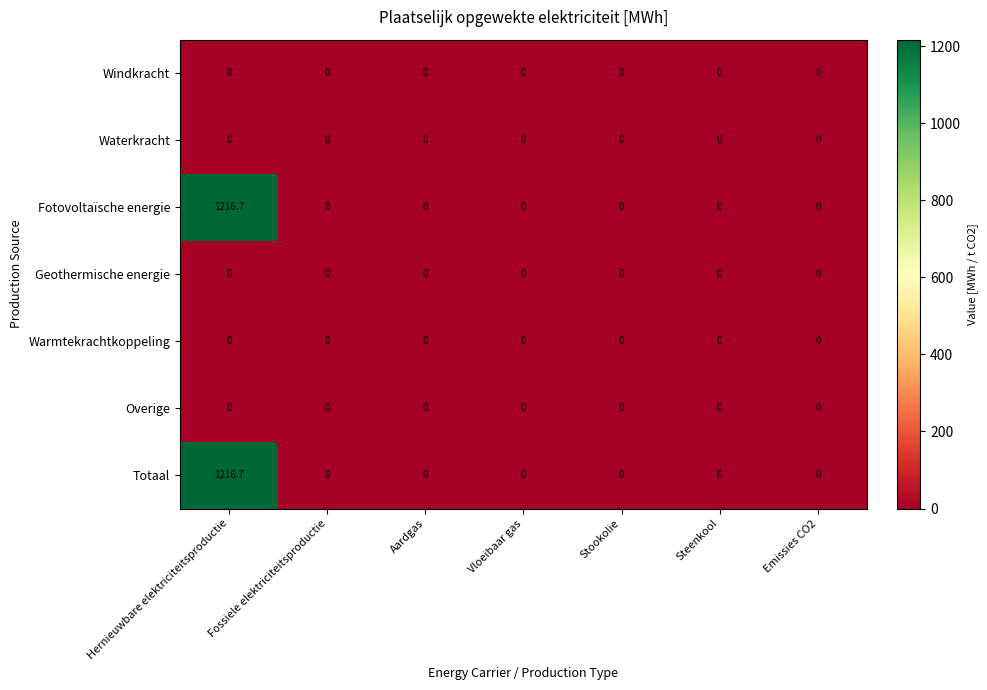

The value of Totaal at Fossiele elektriciteitsproductie is -413.4. True or false?

False